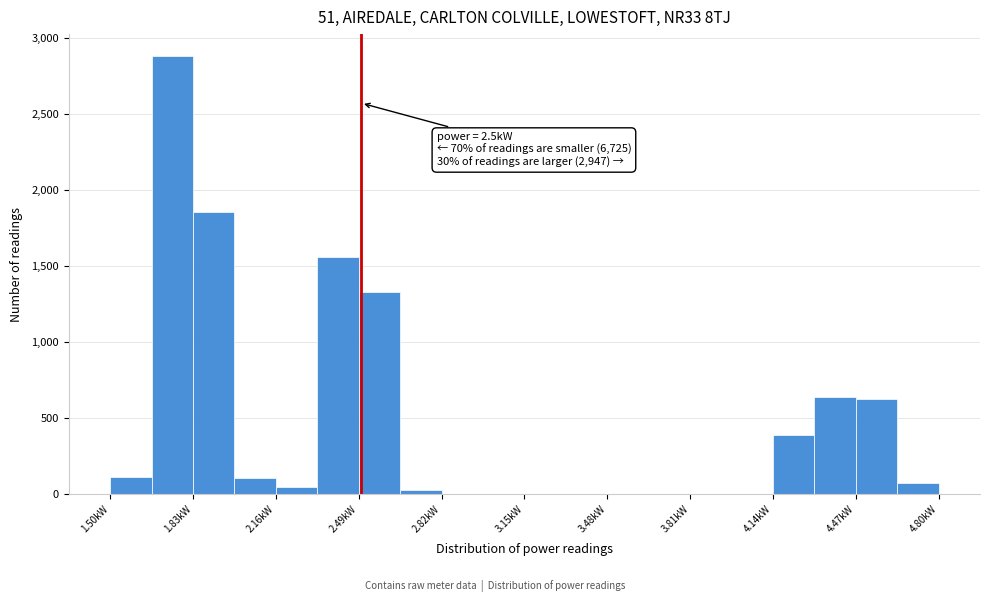

Around what value on the x-axis is the tallest bar? Give the approximate position of its centre, as read against the axis.

1.75